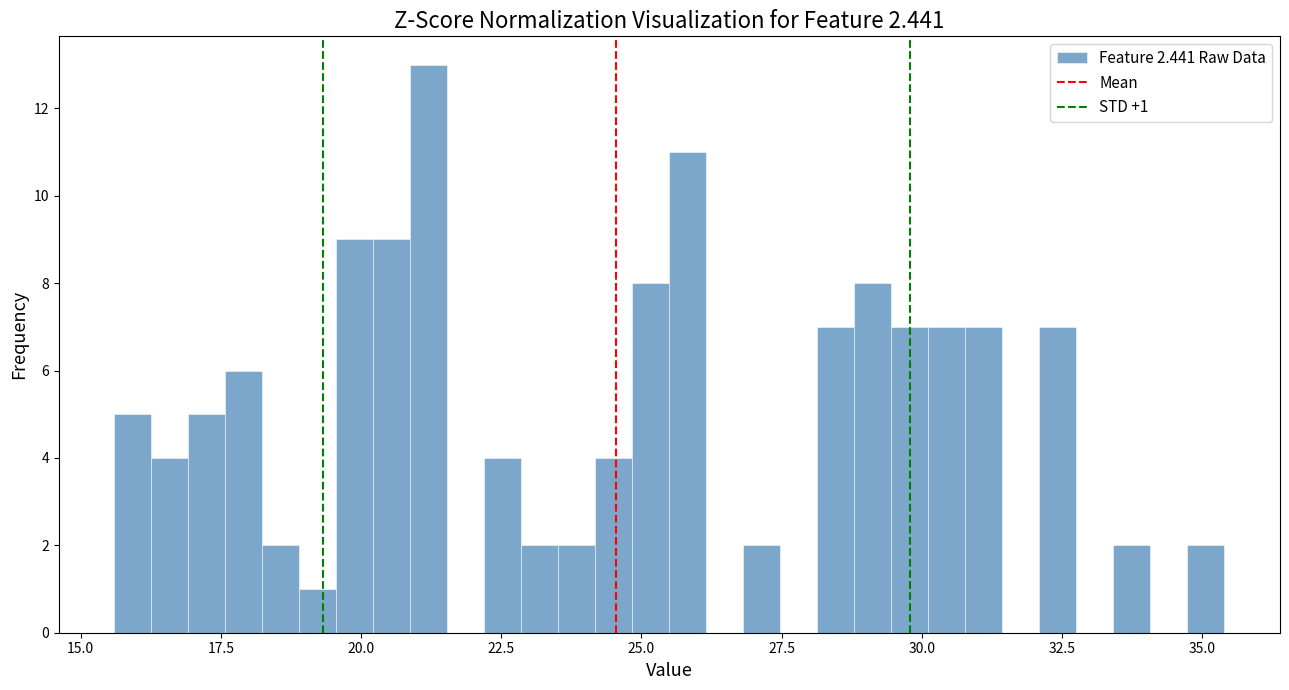

Around what value on the x-axis is the tallest bar? Give the approximate position of its centre, as read against the axis.

21.0